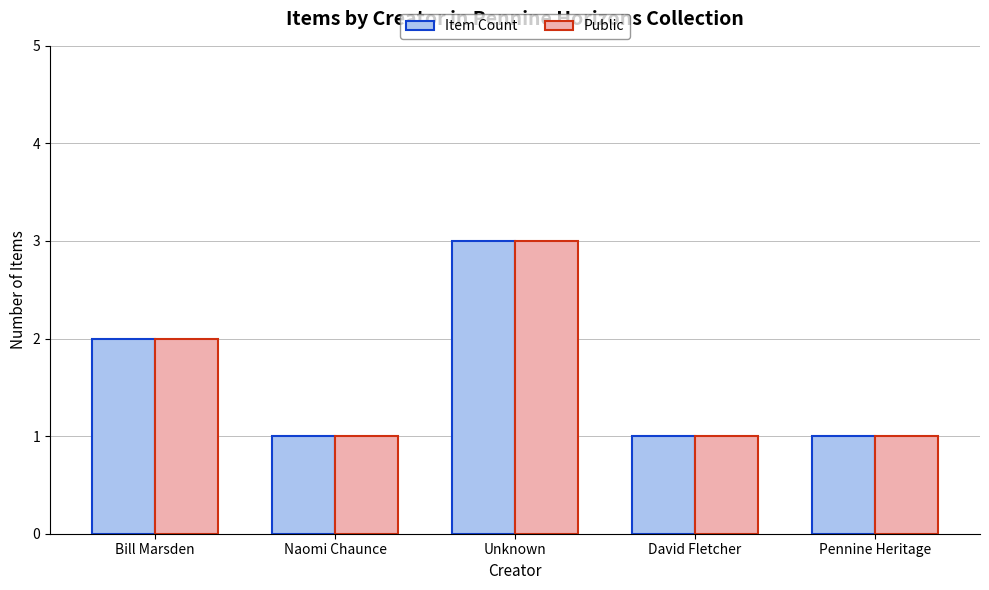

True or false: Public has a value of 1 at Naomi Chaunce.

True